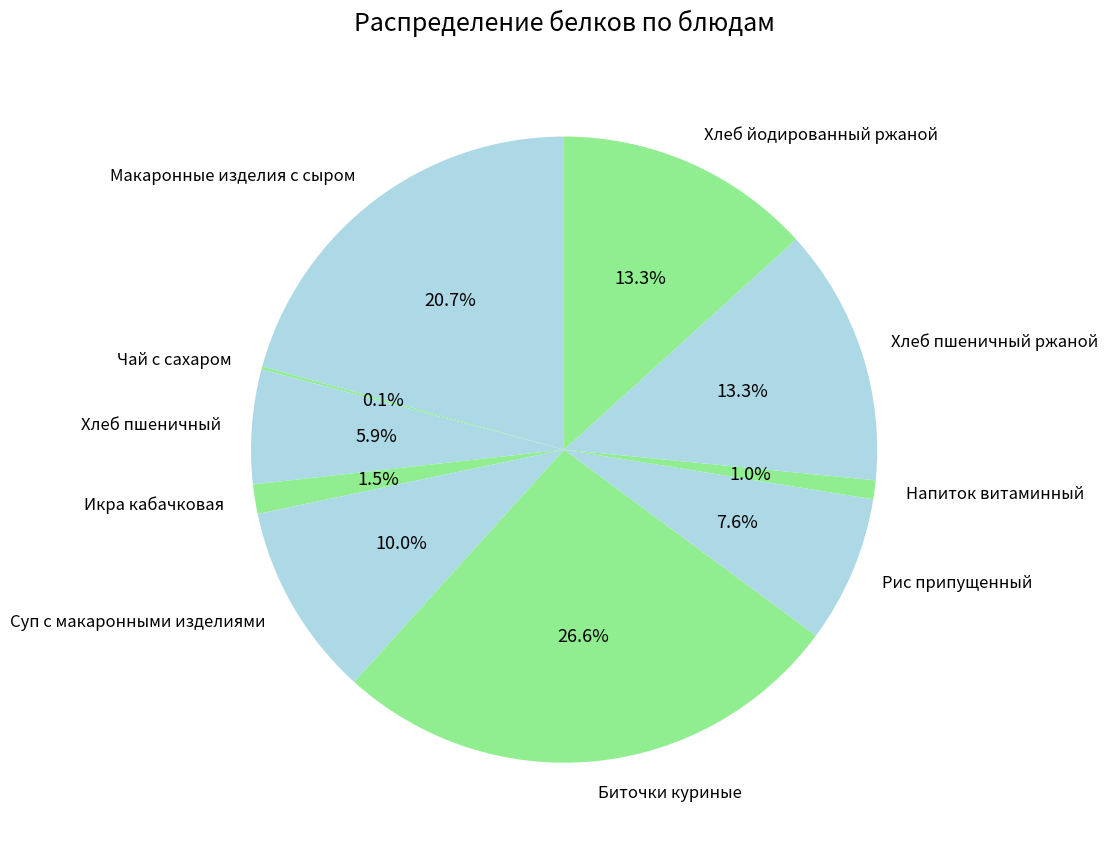

What is the largest slice in the pie chart?

Биточки куриные